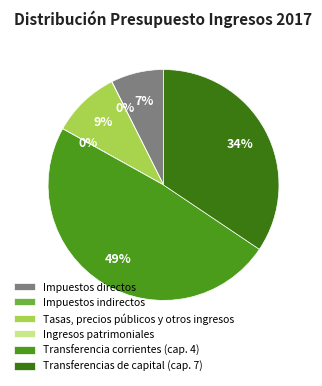

To the nearest percent, what is the combined percentage of Transferencia corrientes (cap. 4) and Ingresos patrimoniales?

49%